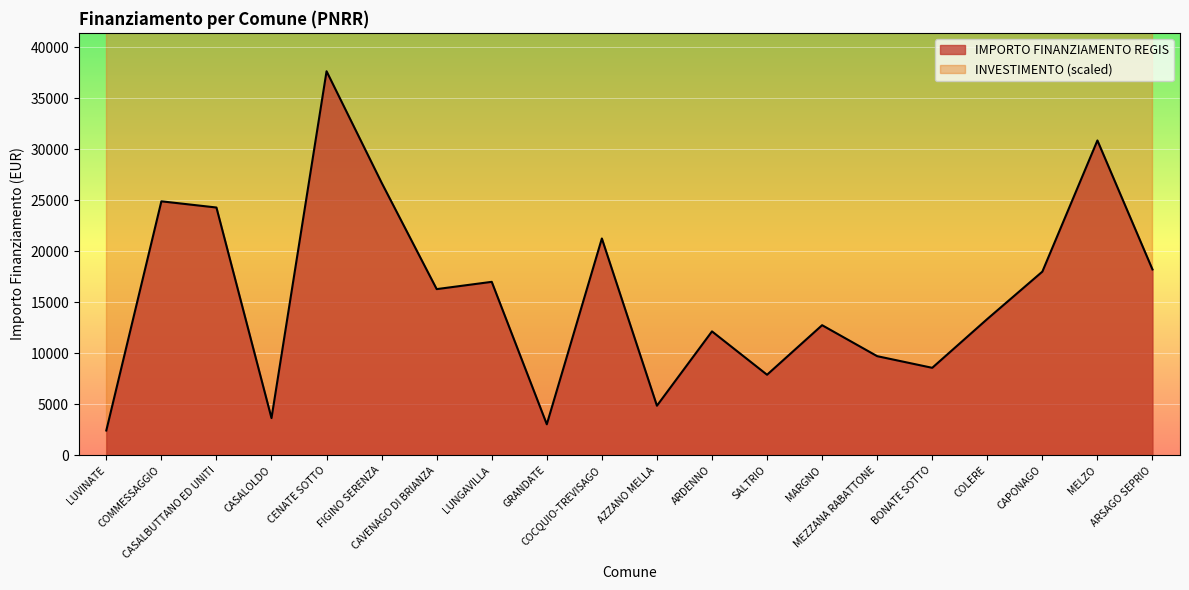

What is the smallest value displayed?

2428